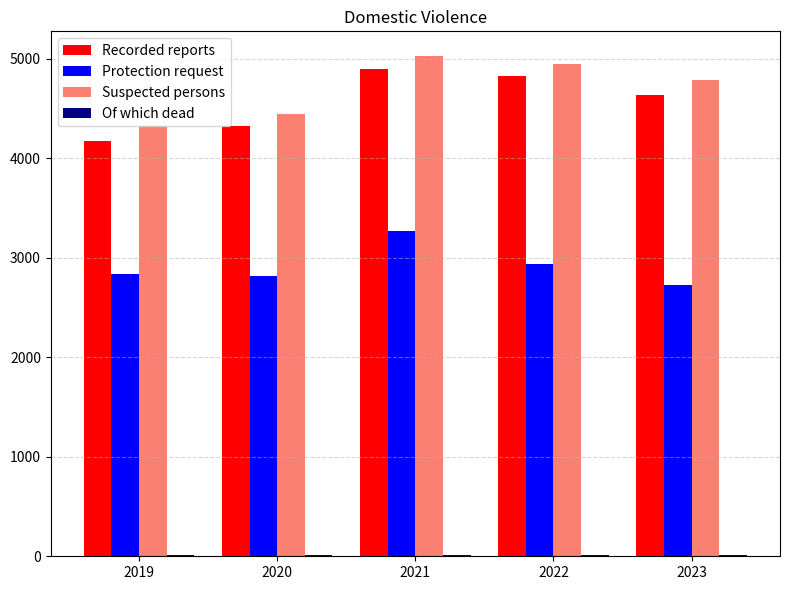

Are the bars grouped side by side (vs. stacked)?

Yes